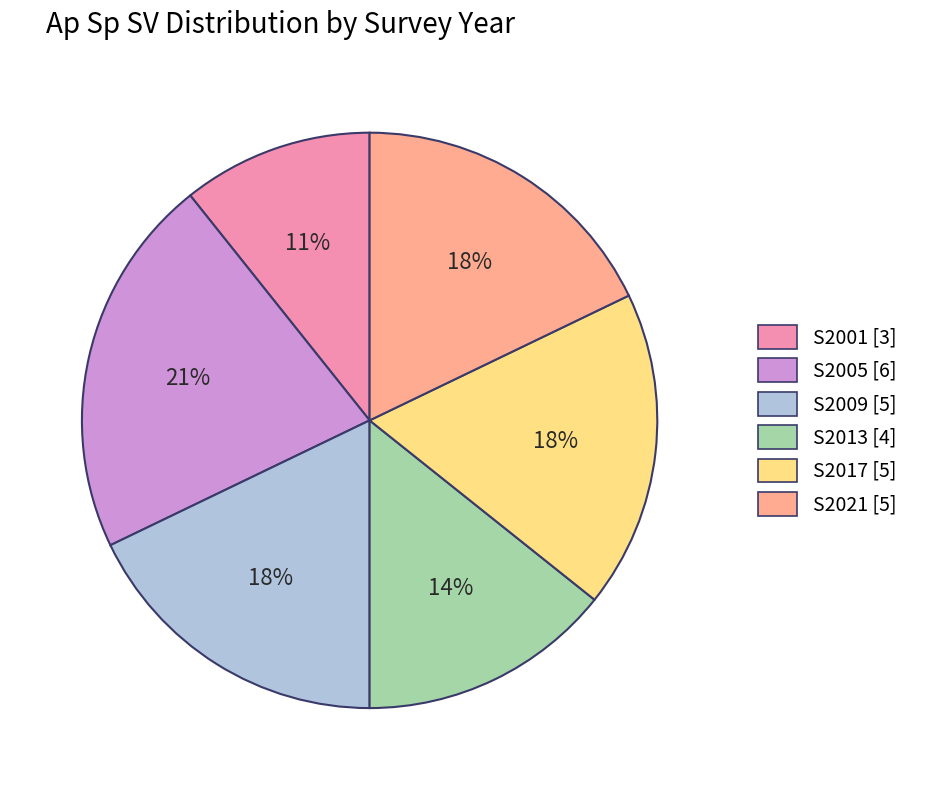

Is it true that S2021 is 18% of the pie?

True